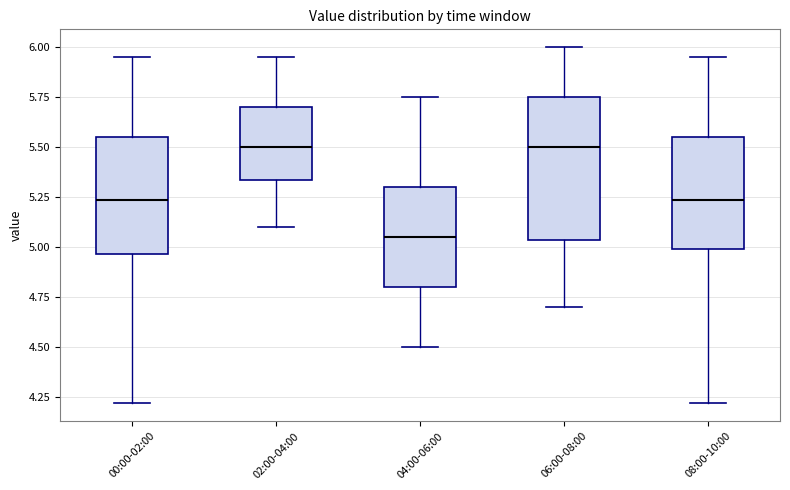

Comparing the boxes themselves (not the whiskers), which one is the tallest?

06:00-08:00